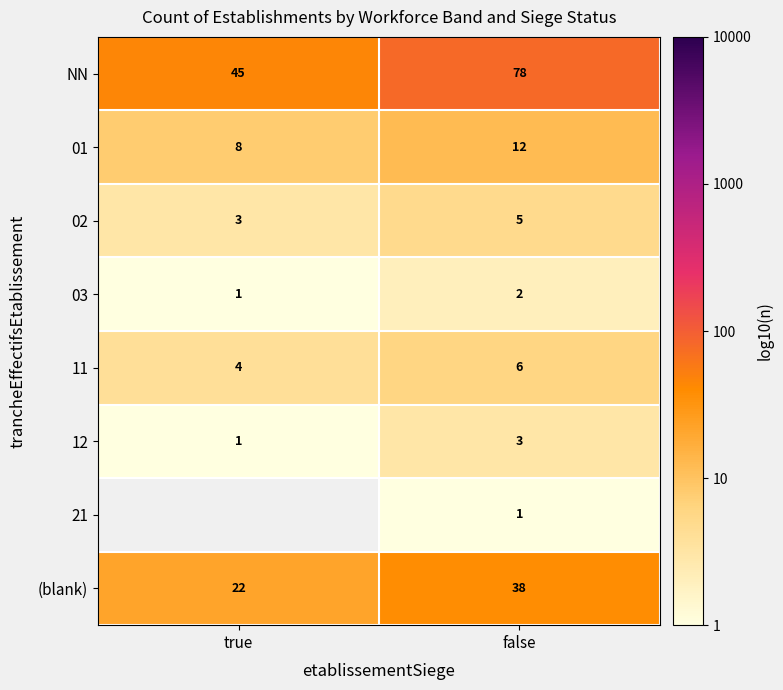

Which category has the highest value across all series?

false